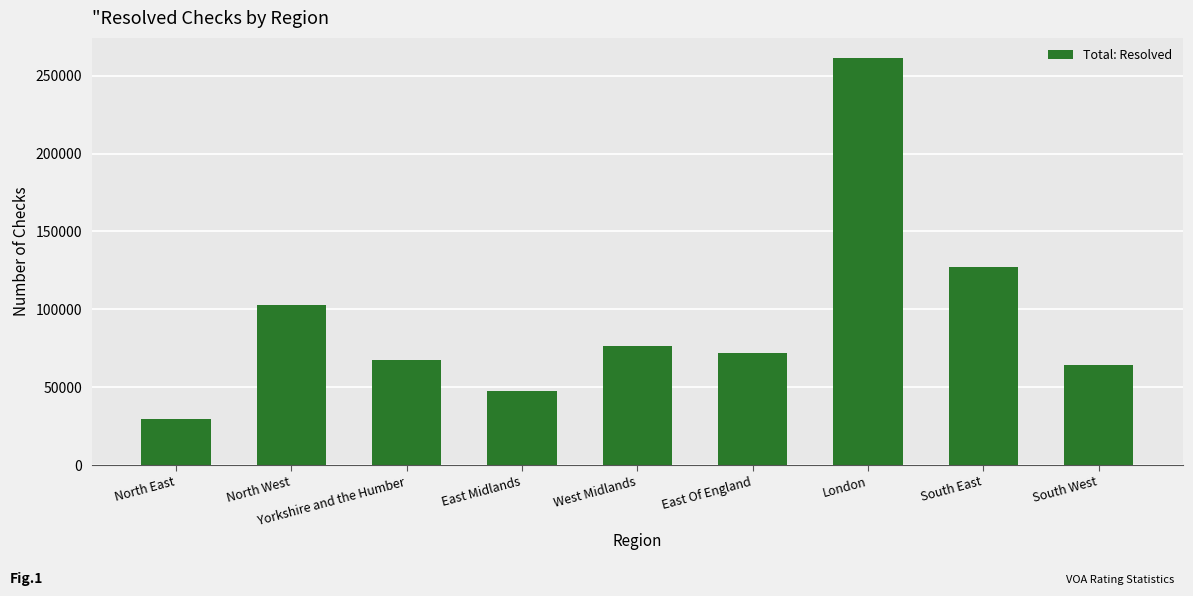

What is the ratio of the value at North East to the value at West Midlands?

0.4